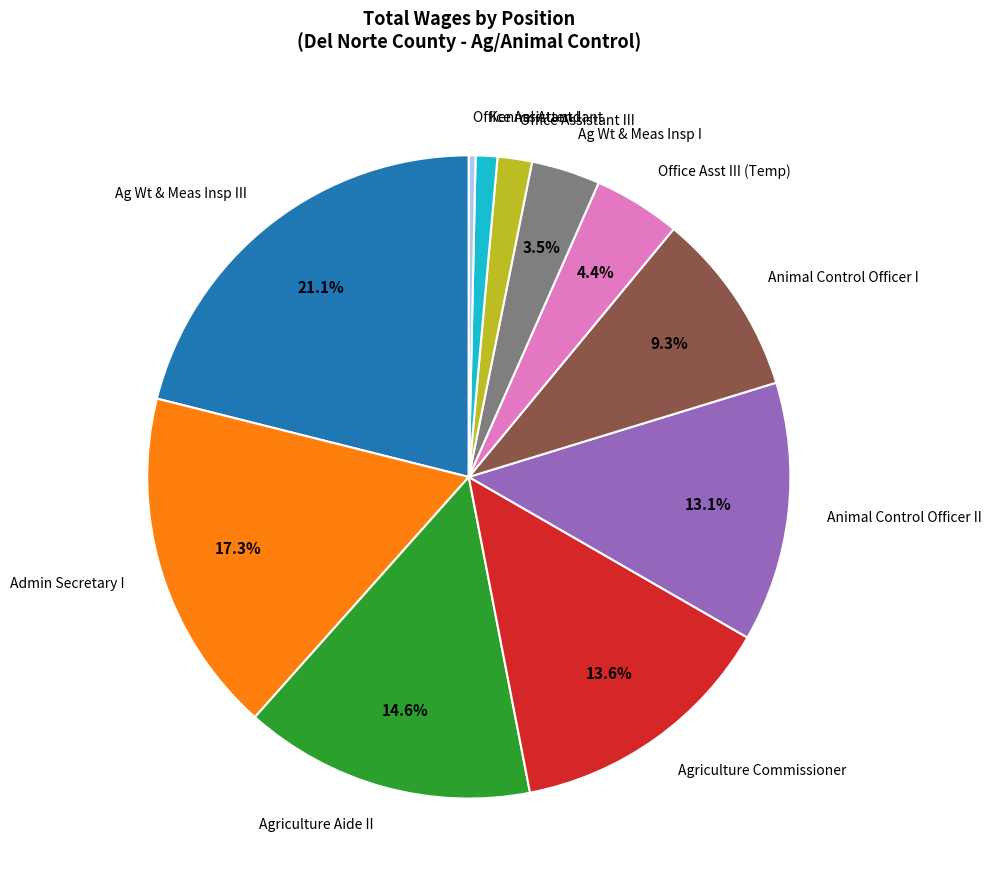

Count the number of slices in the pie.

11